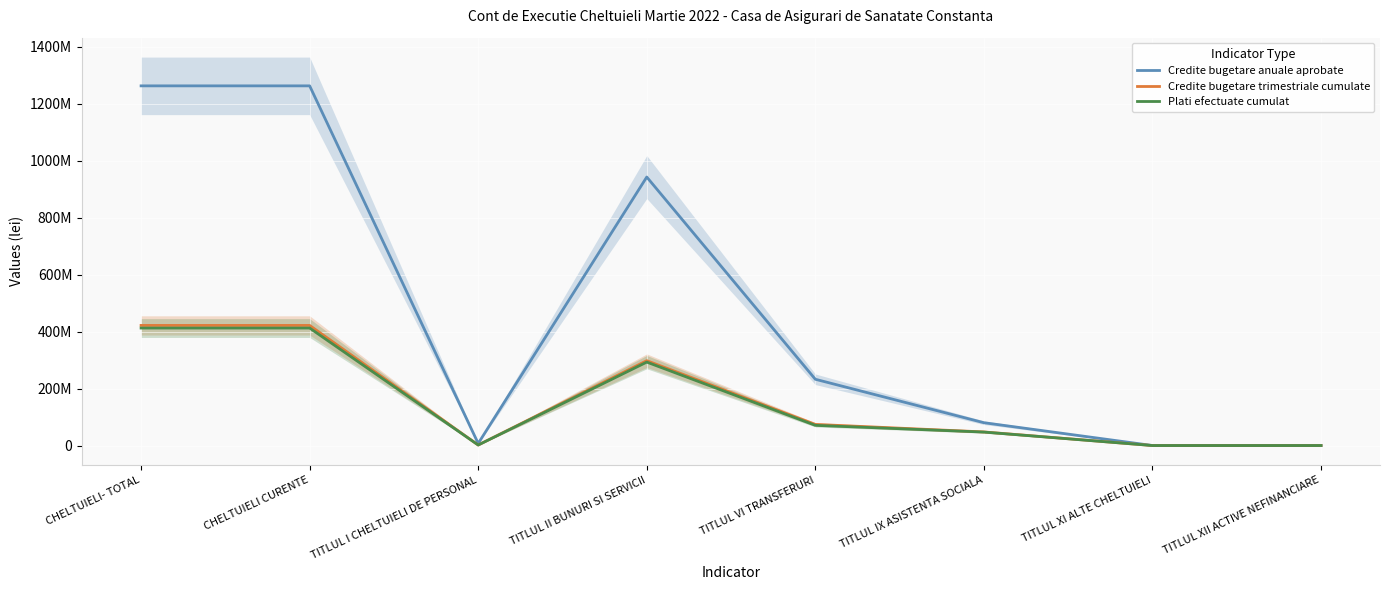

True or false: Credite bugetare anuale aprobate has a value of 23000.0 at TITLUL XI ALTE CHELTUIELI.

True